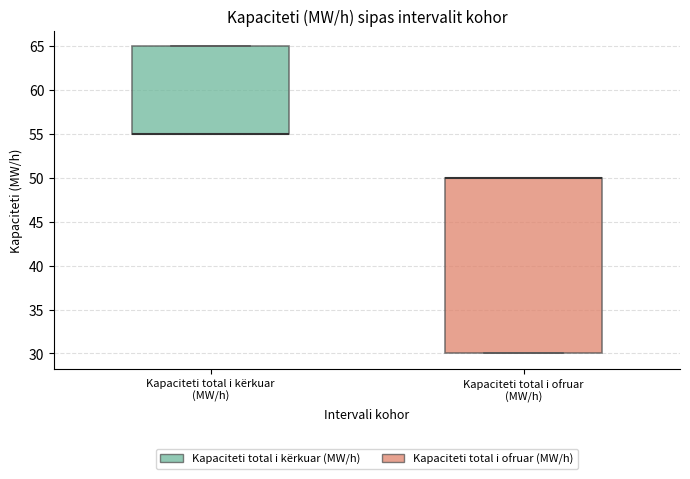

Where is the lower edge of the box for Kapaciteti total i ofruar (MW/h) on the y-axis? The values are not printed on the chart, so give them approximately, as read against the axis.

30